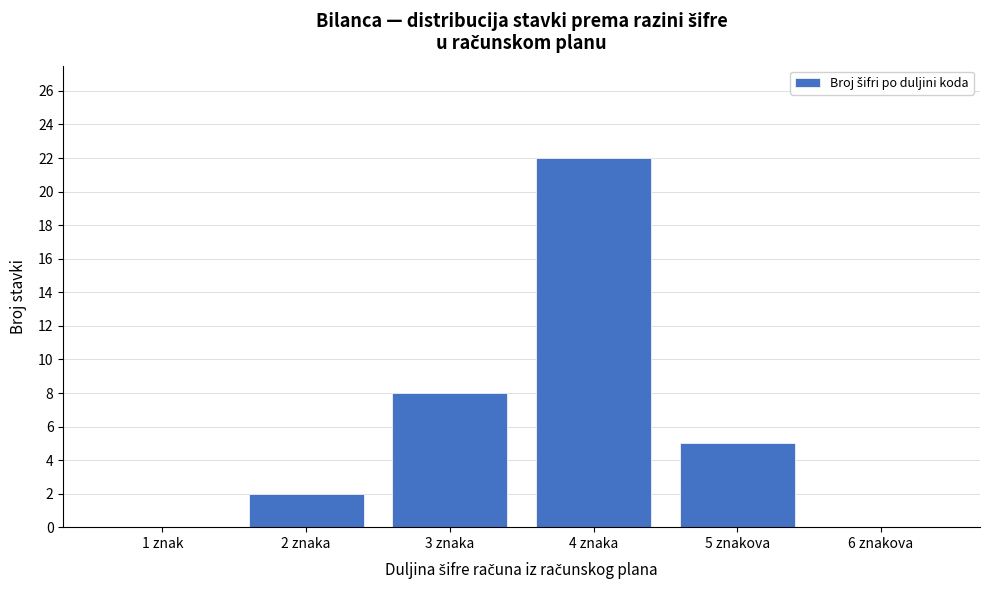

Reading left to right, list all the values displayed in this chart.

1 znak=0	2 znaka=2	3 znaka=8	4 znaka=22	5 znakova=5	6 znakova=0